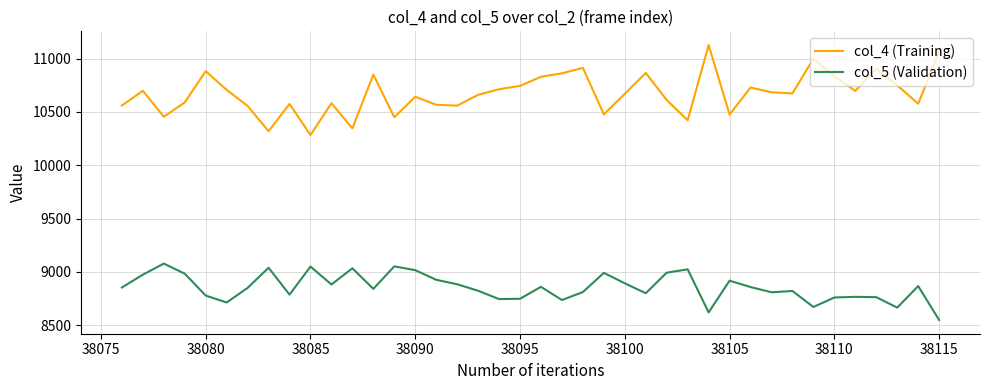

What is the maximum value for col_5 (Validation)?

9077